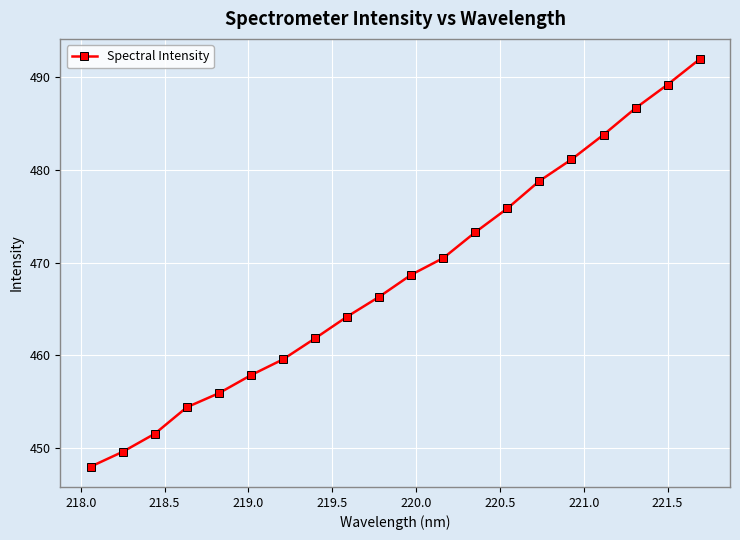

True or false: there are more than 2 points higher than both neighbors.

False